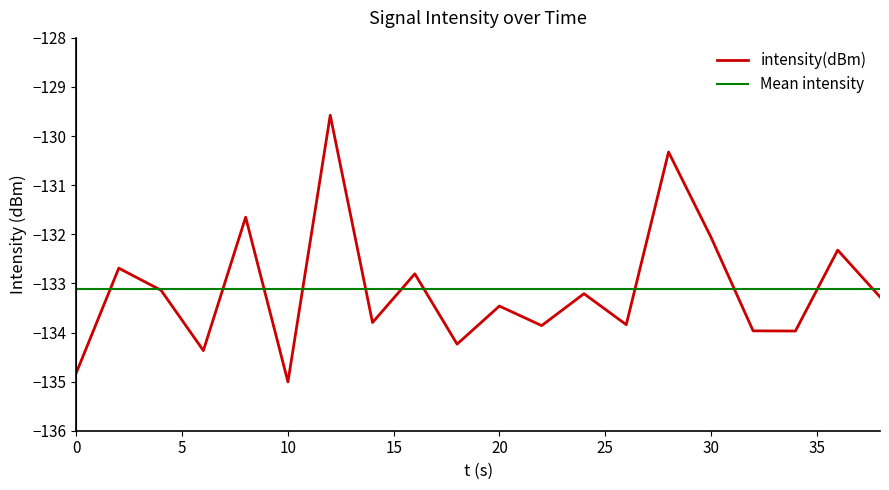

The value of intensity(dBm) at 0 is -134.8. True or false?

True